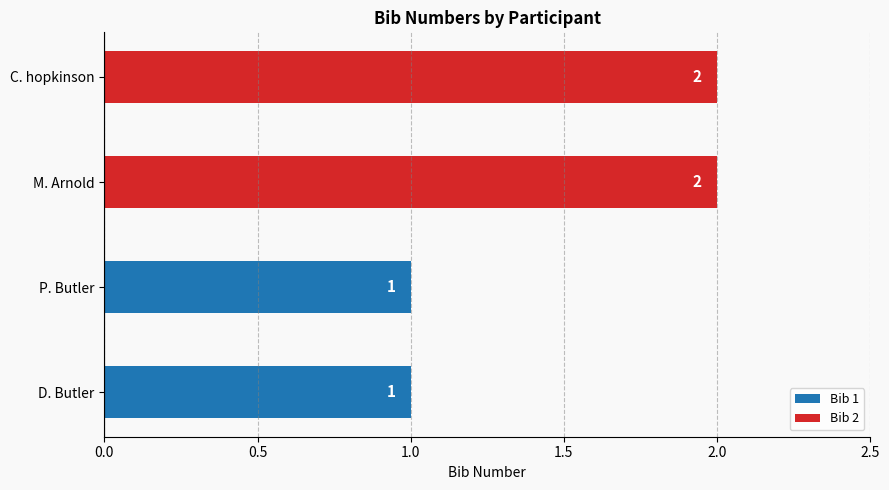

Is it true that the value at M. Arnold is 3?

False